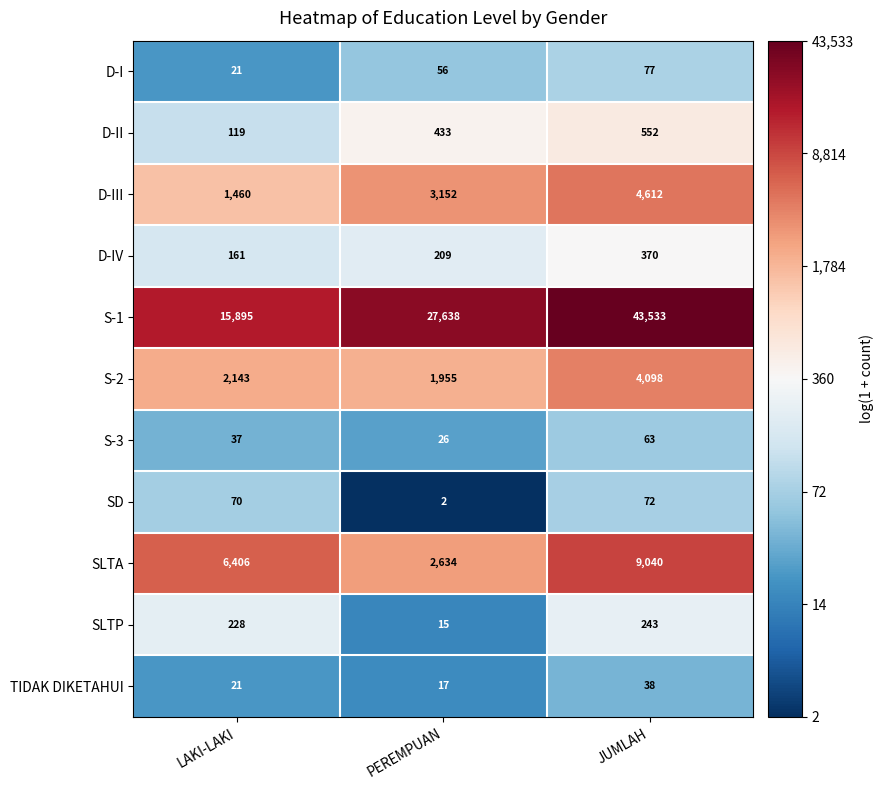

What is the maximum value shown in the chart?

43533